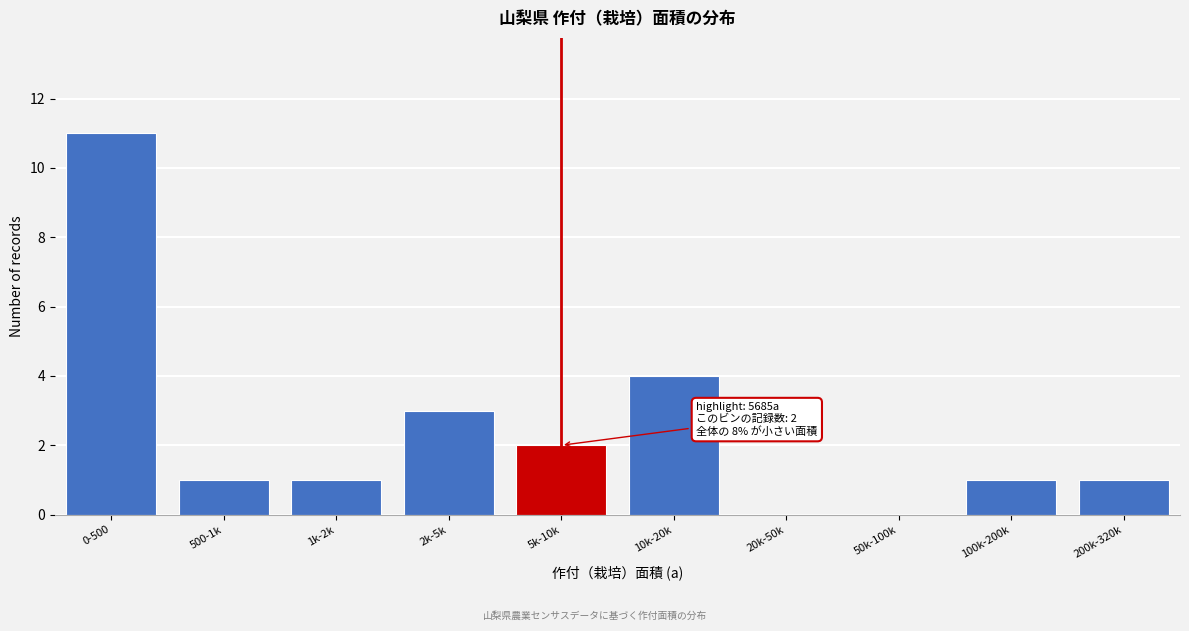

Reading left to right, transcribe all the data shown in this chart.

0-500=11	500-1k=1	1k-2k=1	2k-5k=3	5k-10k=2	10k-20k=4	20k-50k=0	50k-100k=0	100k-200k=1	200k-320k=1